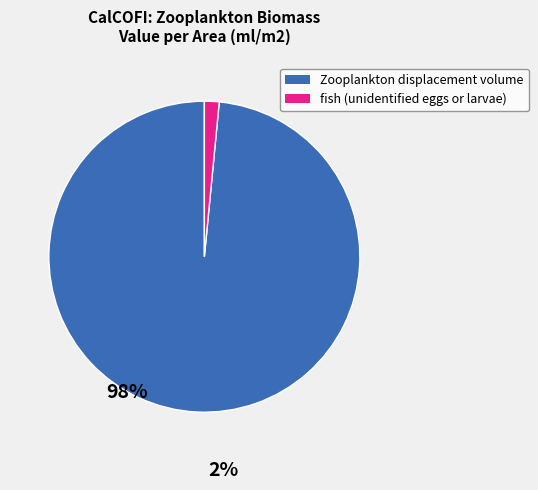

Do Zooplankton displacement volume and fish (unidentified eggs or larvae) together represent more than half of the pie?

Yes